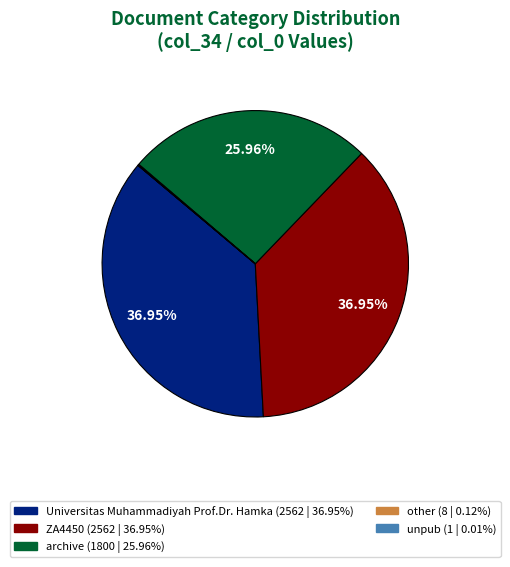

Does ZA4450 account for over 50% of the chart?

No